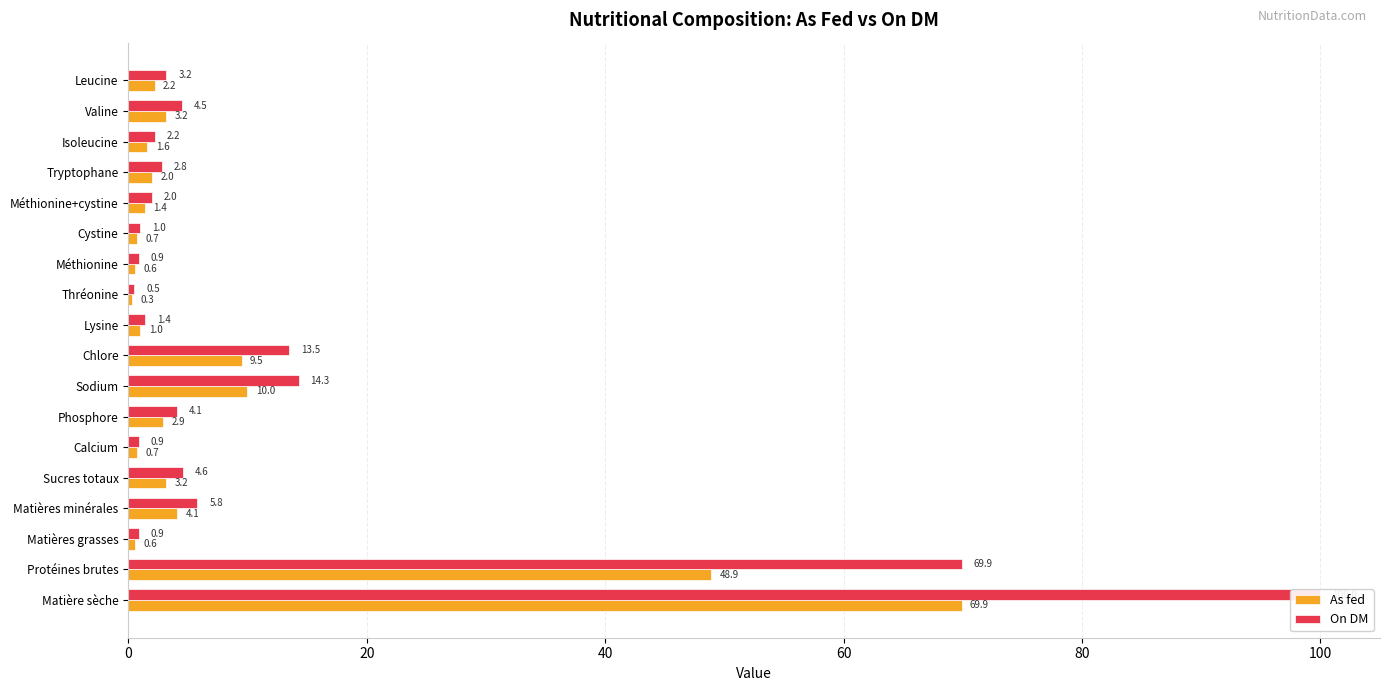

What is the maximum value for As fed?

69.9